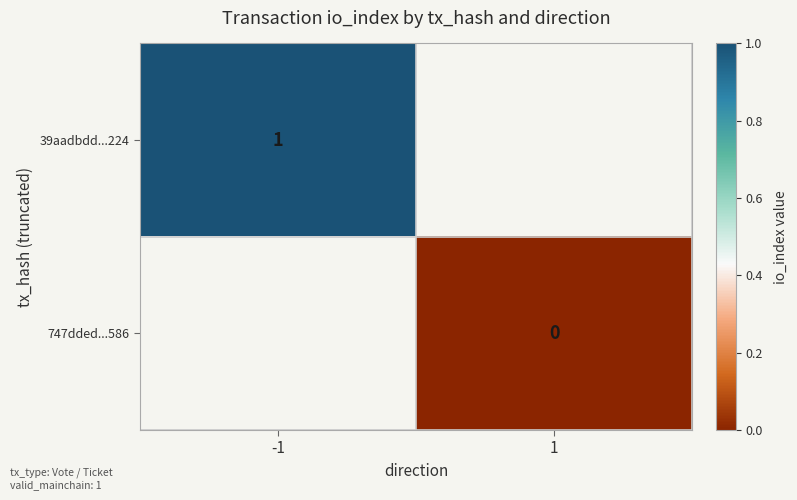

Is it true that 39aadbdd...224 equals 1 at -1?

True